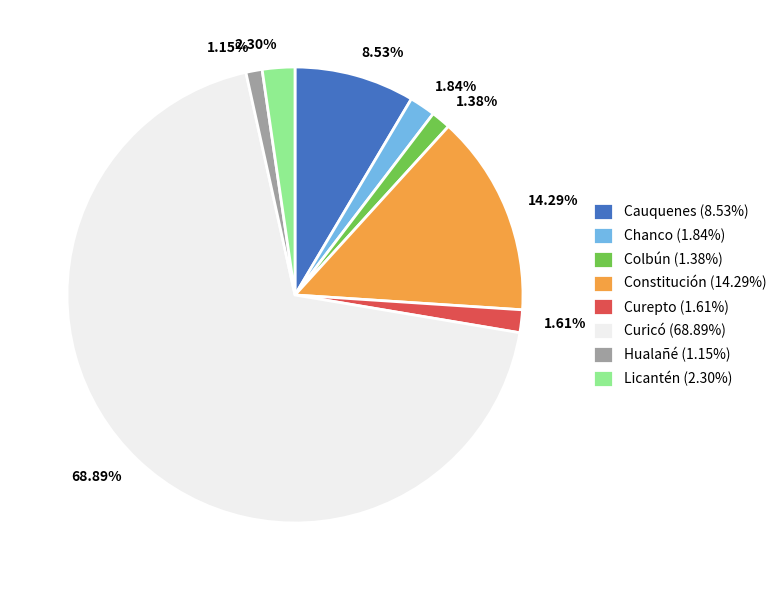

What portion of the pie excludes Chanco?

98.2%